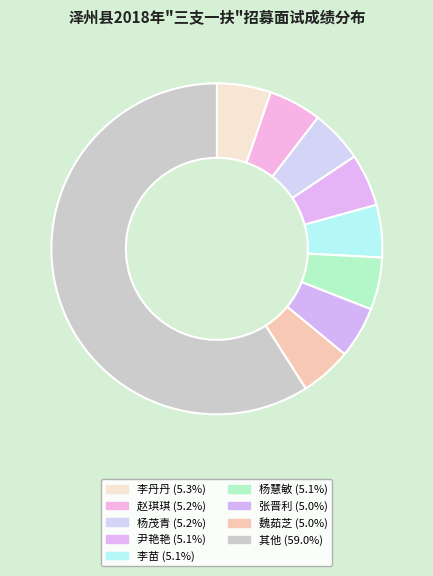

How many segments does this pie chart have?

9